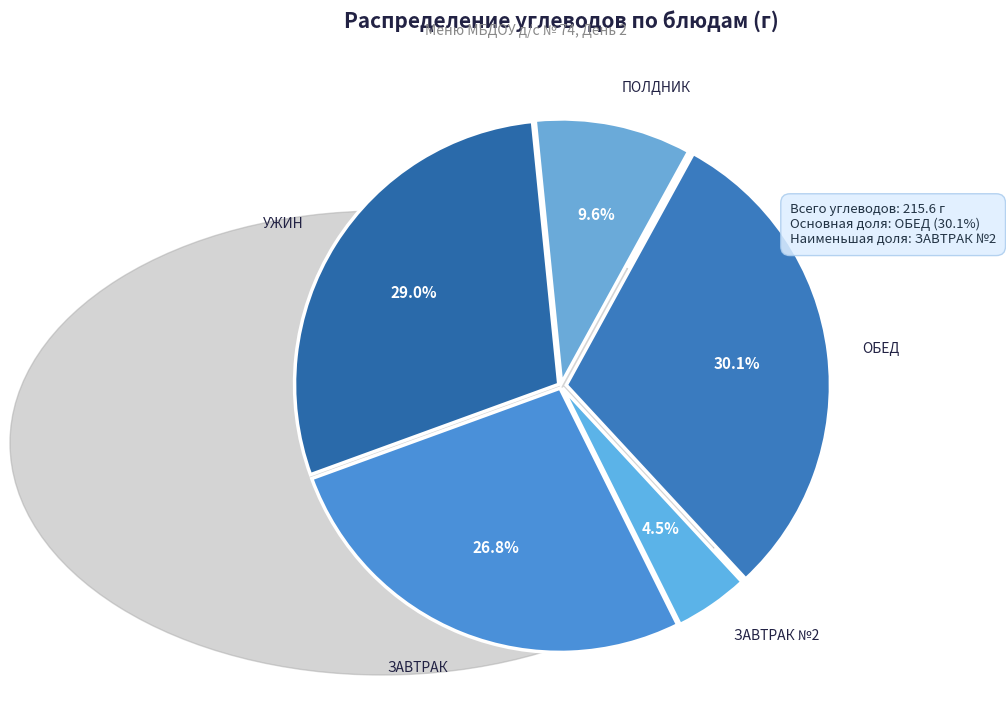

How many slices are in this pie chart?

5